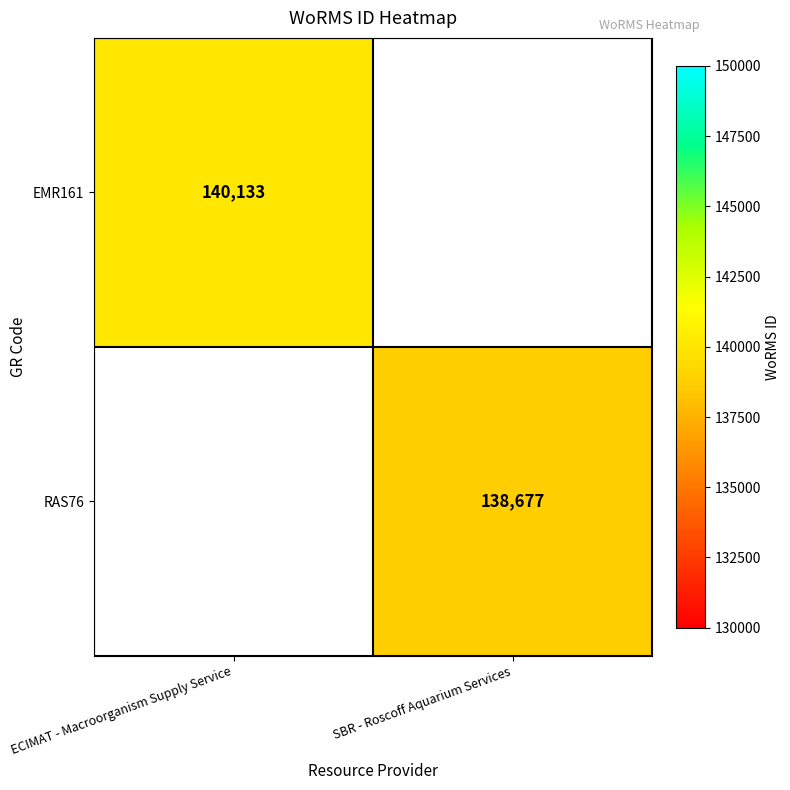

True or false: RAS76 has a value of 138677 at SBR - Roscoff Aquarium Services.

True